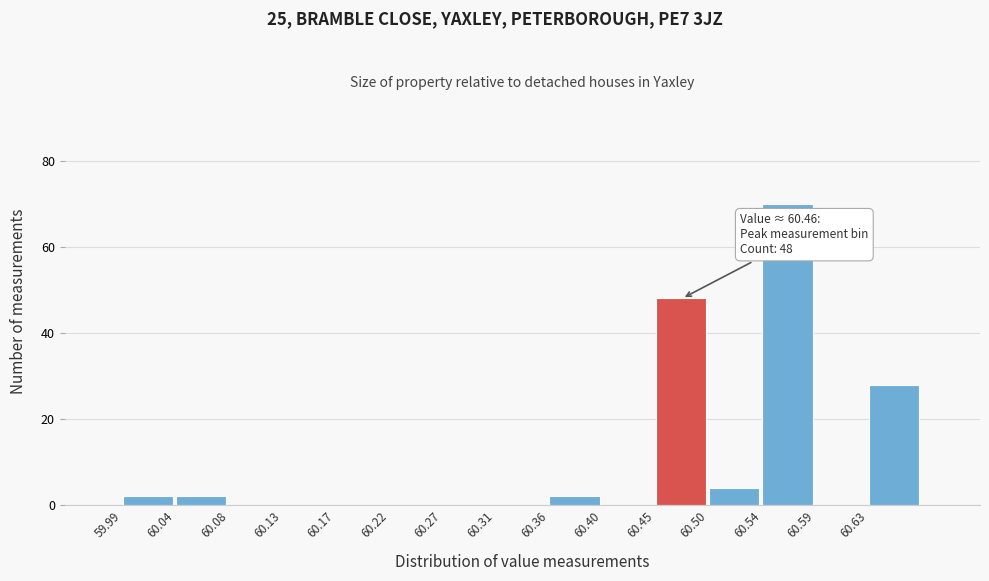

Which range on the x-axis has the tallest bar?

60.542 to 60.588